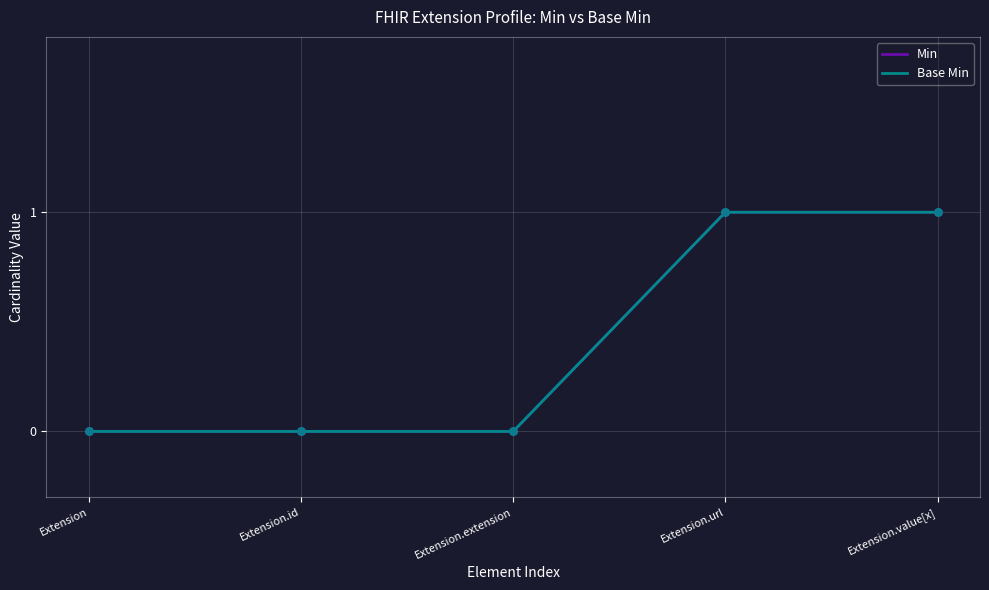

Does the chart have visible grid lines?

Yes